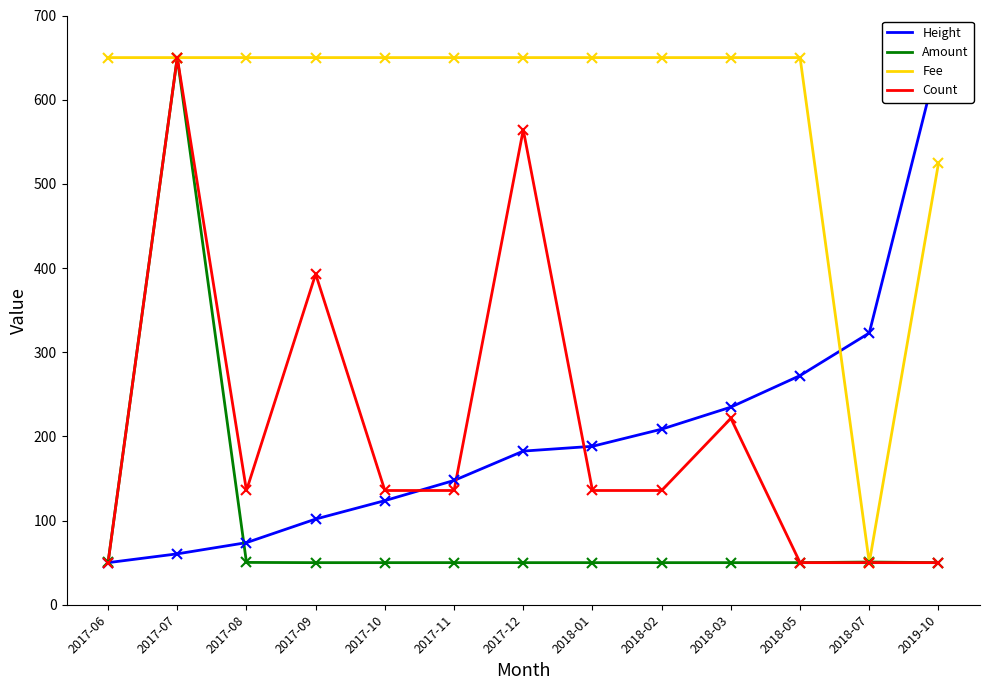

Where does the Height series first go above 182?

2017-12